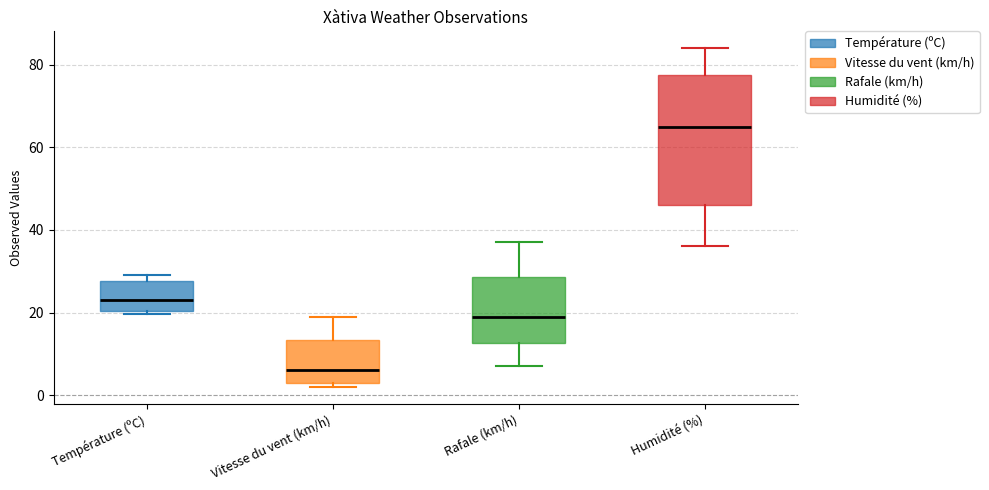

Which box has the lowest median line?

Vitesse du vent (km/h)